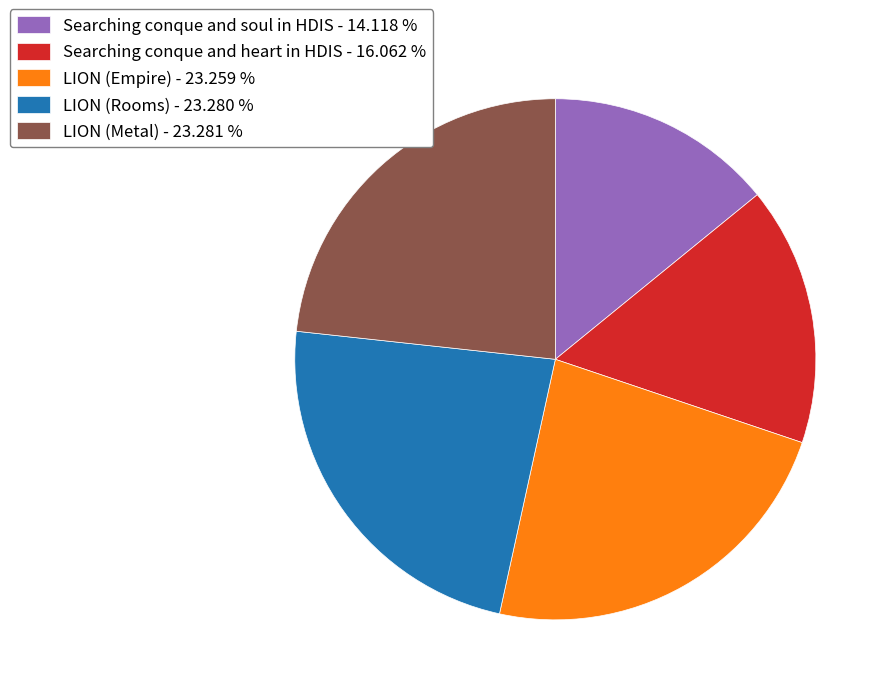

Do LION (Empire) - 23.259 % and LION (Metal) - 23.281 % together represent more than half of the pie?

No